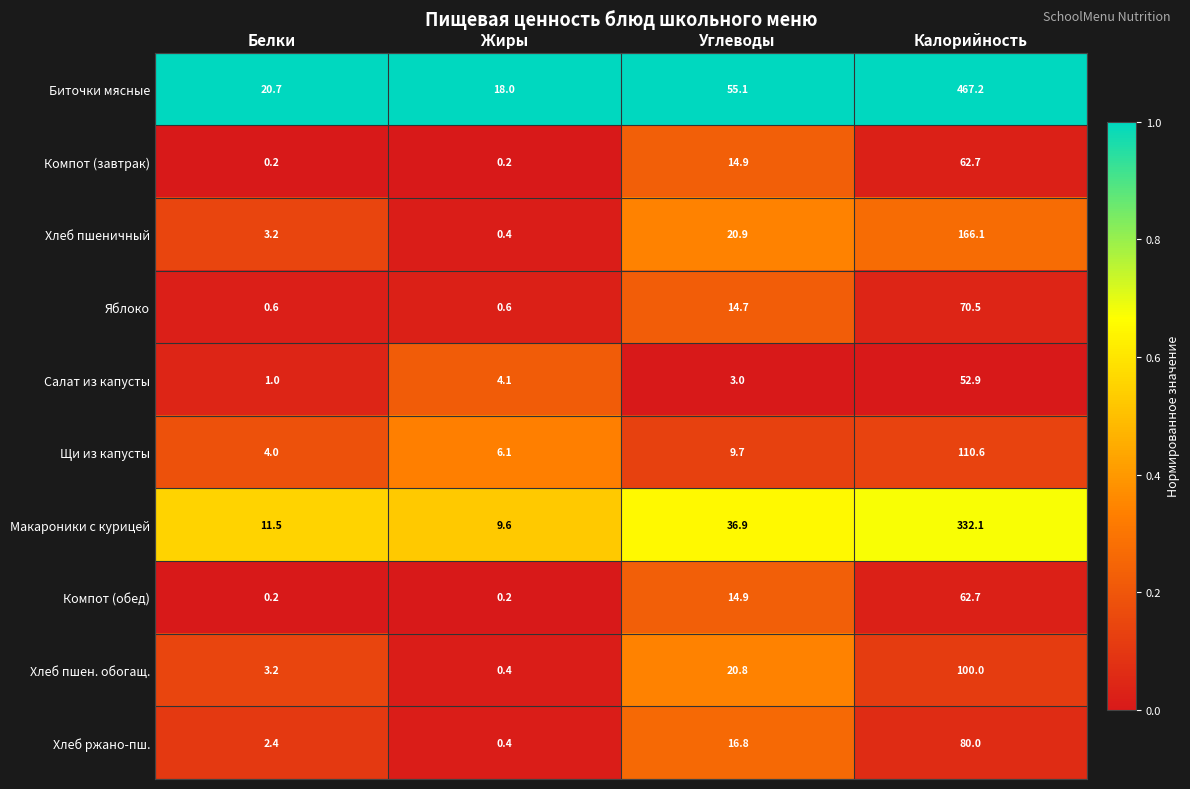

List the labels in order of Биточки мясные value, smallest first.

Жиры, Белки, Углеводы, Калорийность